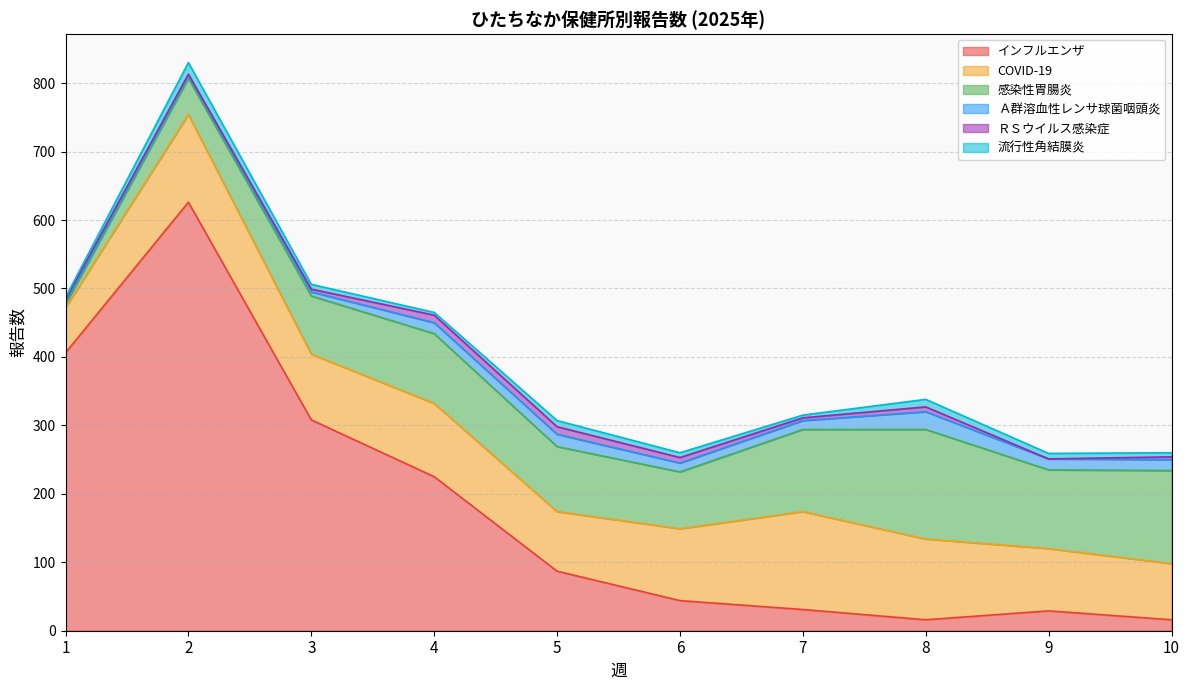

The value of 流行性角結膜炎 at 6 is 7. True or false?

True